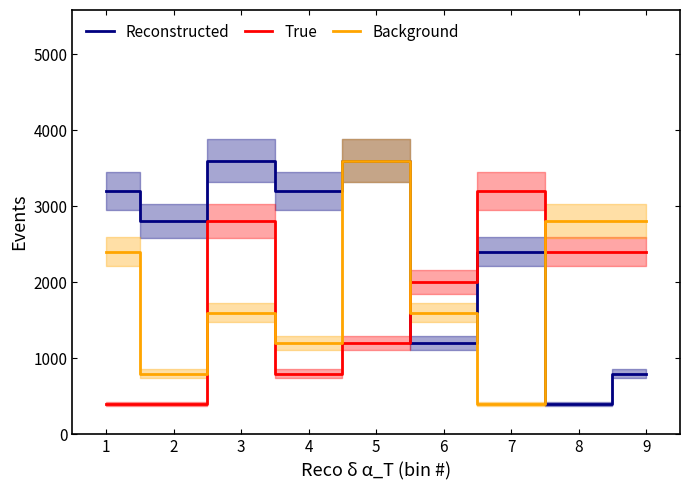

Is it true that Reconstructed equals 800 at 9?

True